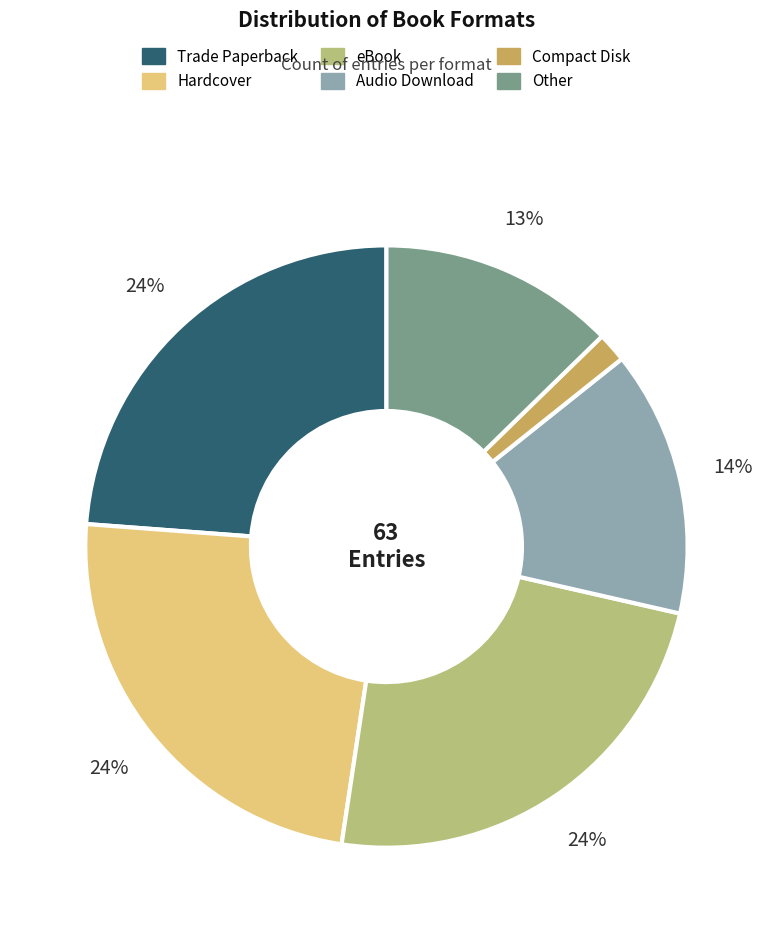

Count the number of slices in the pie.

6